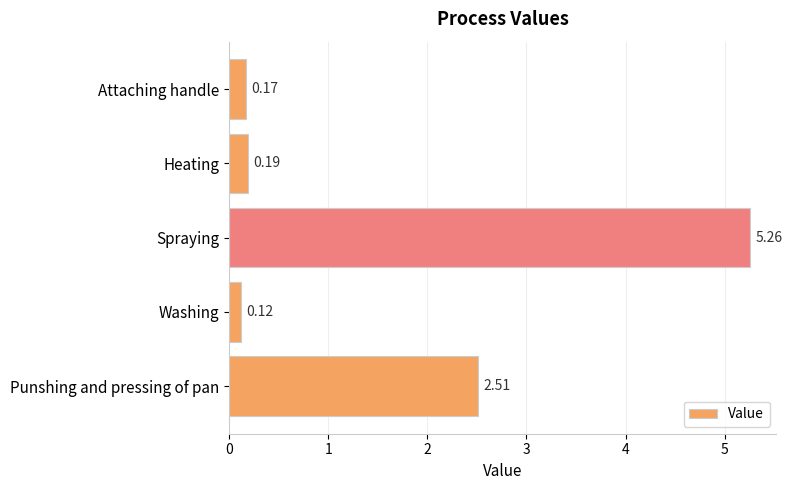

At which label is the value closest to 2?

Punshing and pressing of pan